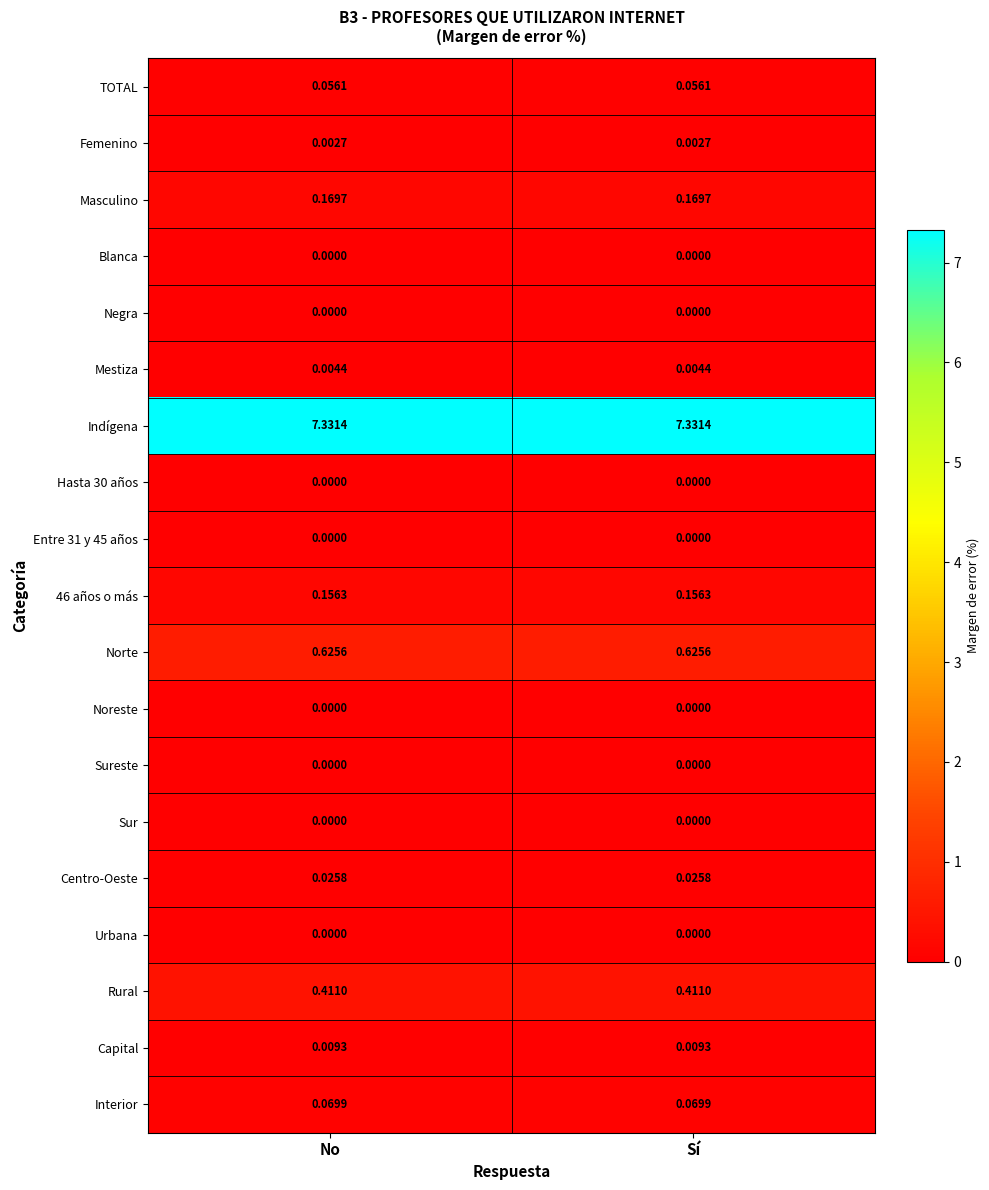

Is the value of TOTAL at No greater than the value of Negra at No?

Yes